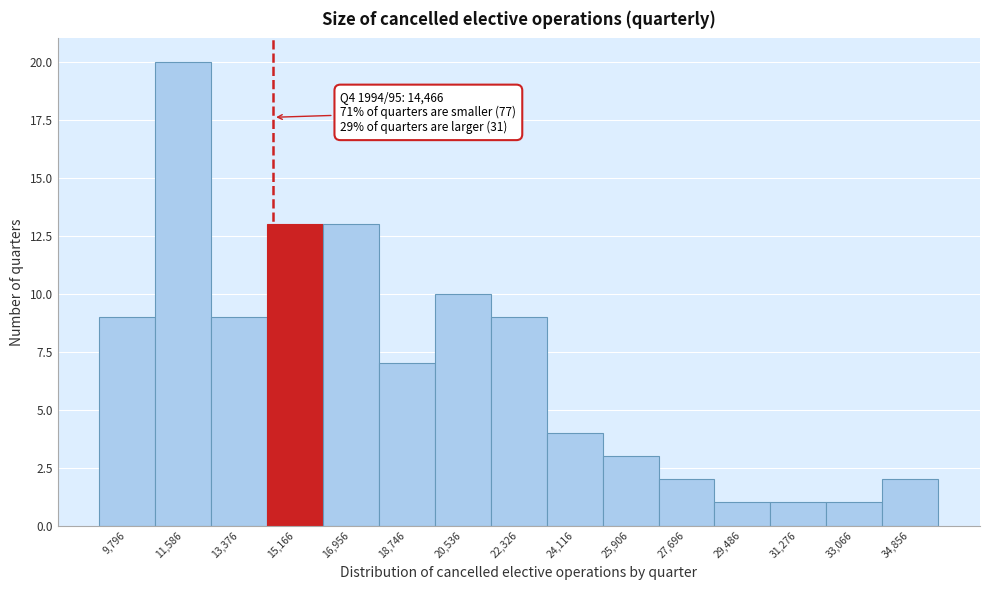

Which range on the x-axis has the tallest bar?

10600 to 12400